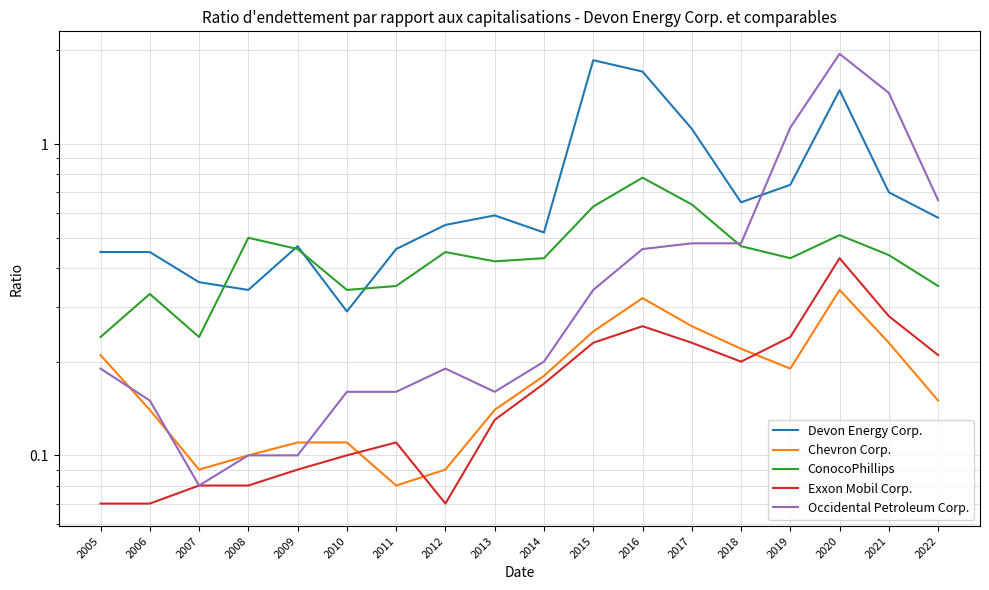

What is the total value across all series at 2011?

1.2